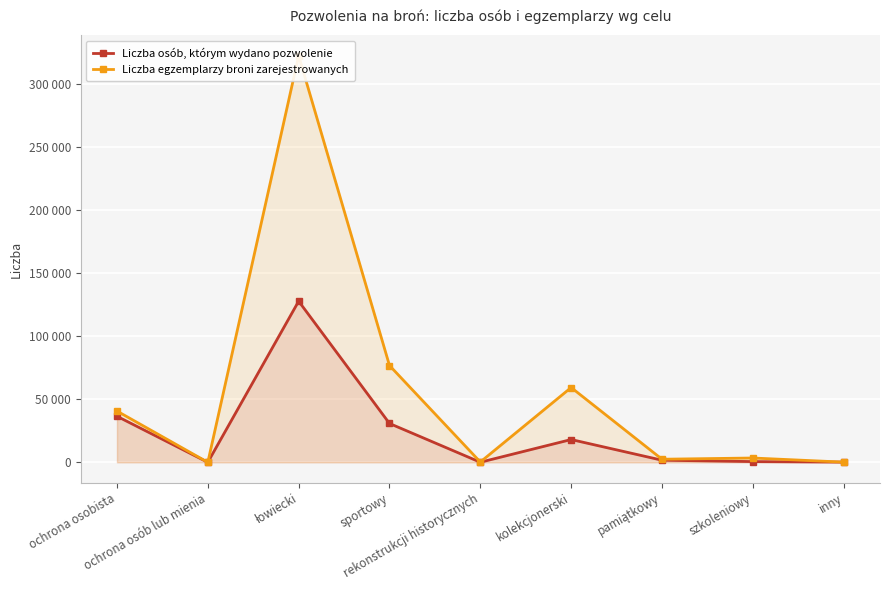

Between łowiecki and szkoleniowy, which is larger?

łowiecki